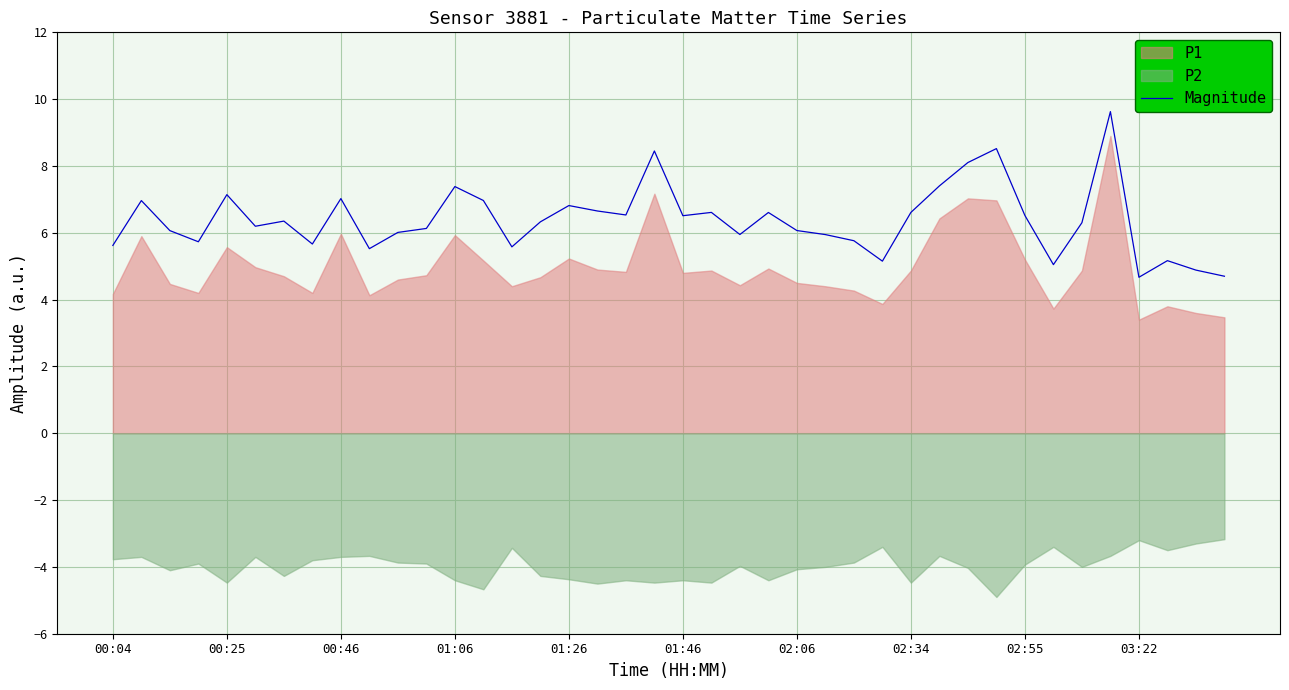

What is the difference between the second highest and minimum values?

3.9